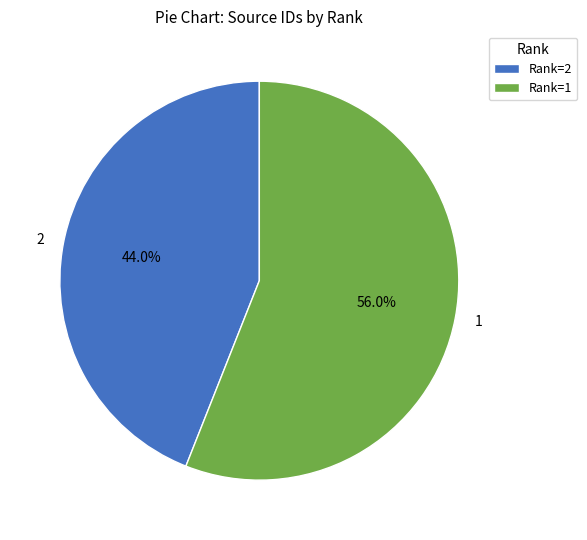

Is there any slice that represents more than half of the pie?

Yes